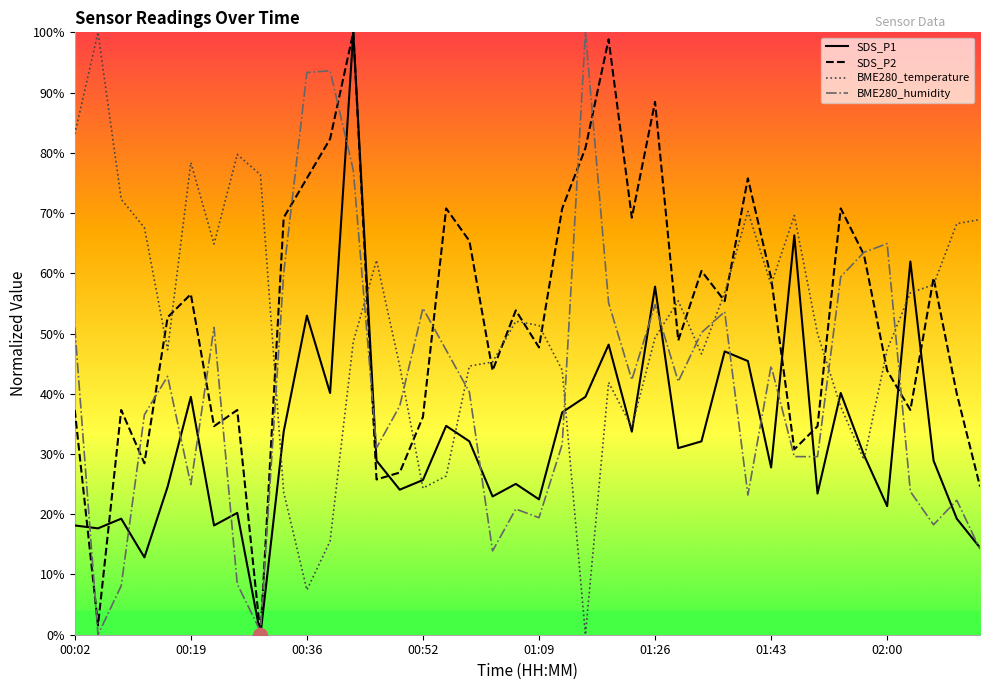

In SDS_P1, how many points are lower than both neighbors (excluding endpoints)?

13